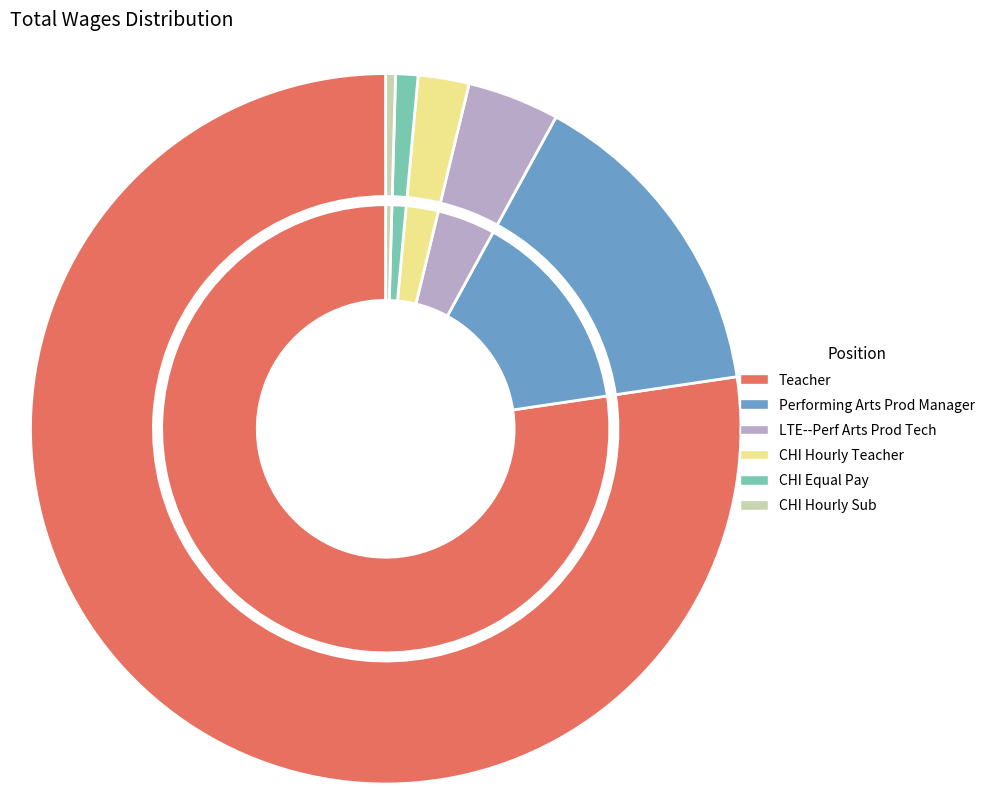

How many segments does this pie chart have?

6